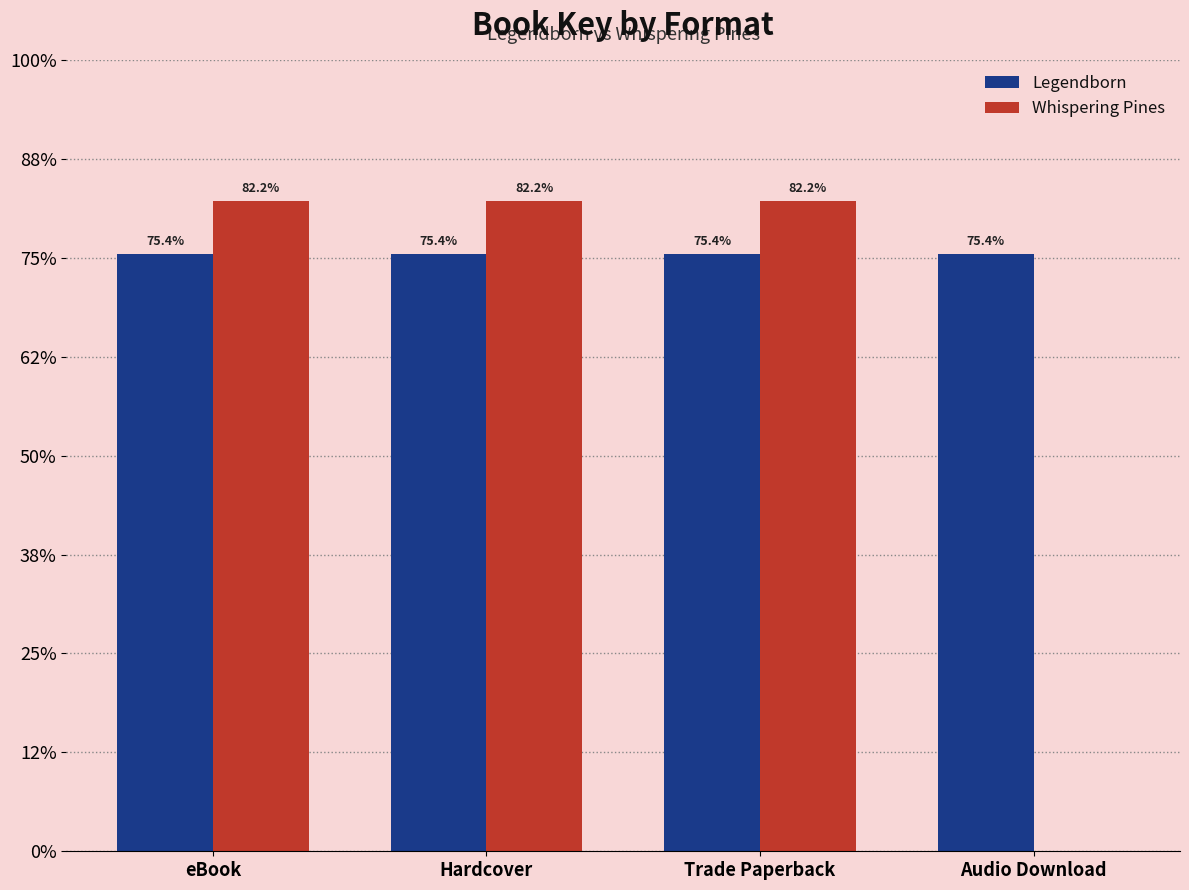

Are the bars grouped side by side (vs. stacked)?

Yes